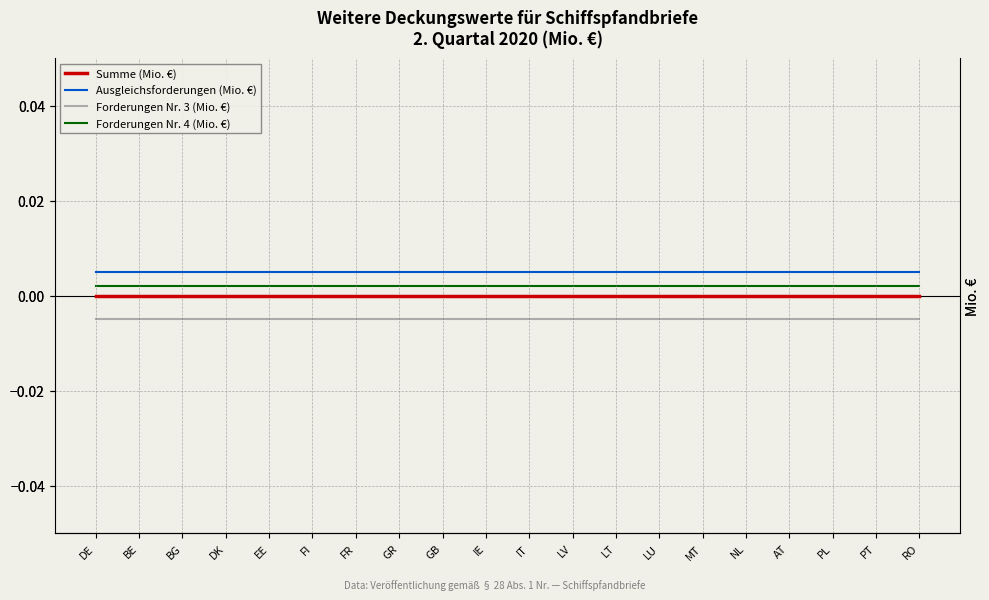

Which series has the widest spread of values?

Summe (Mio. €)